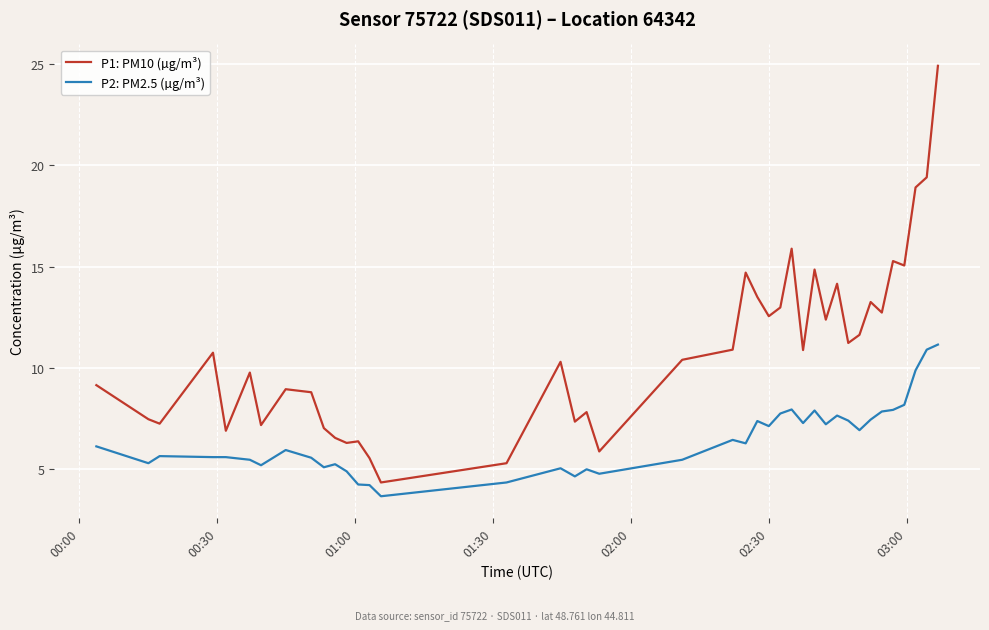

Which series has the largest total across all categories?

P1: PM10 (µg/m³)